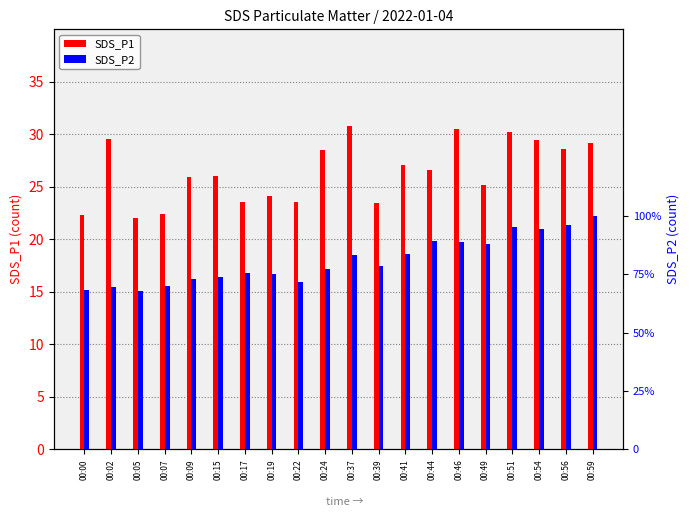

What is the average value of the SDS_P2 series?

15.2